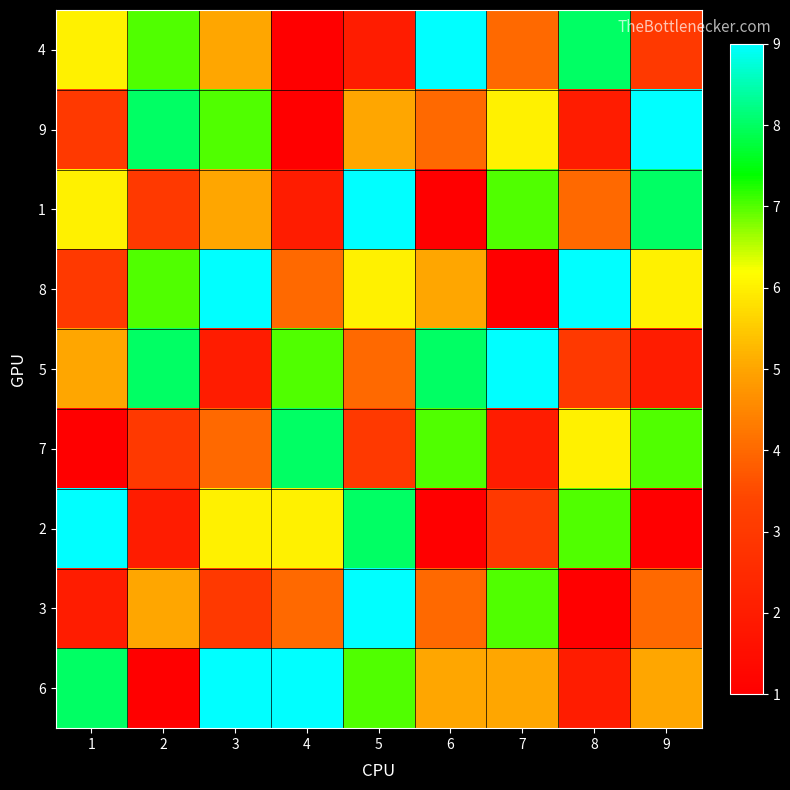

At how many categories does at least one series exceed 8?

8